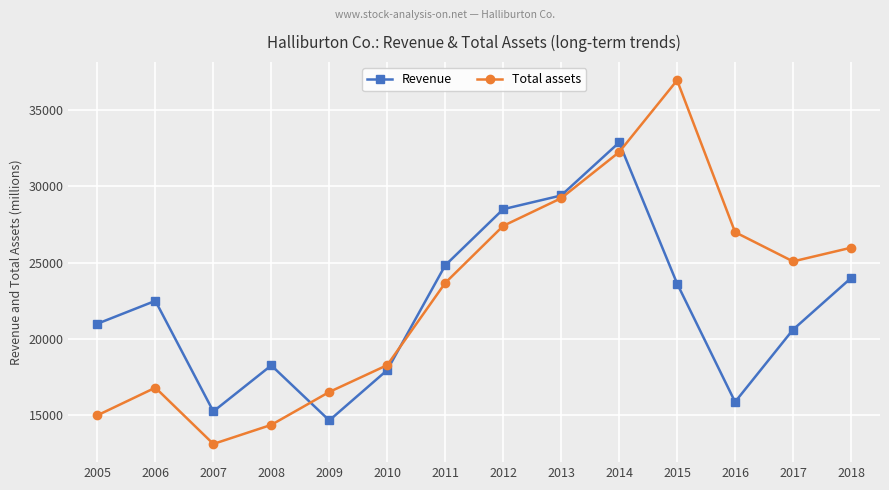

True or false: Revenue has more than 0 interior local peaks.

True